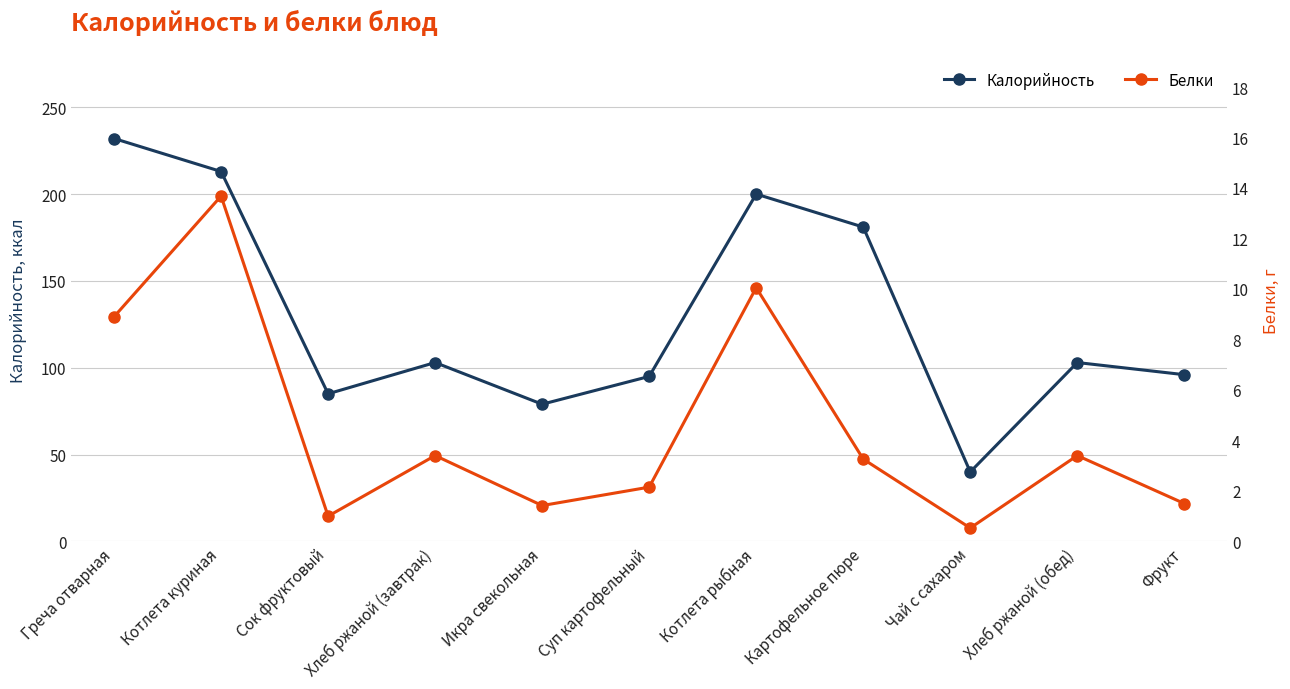

What is the value of the Белки point at the 4th from the left?

3.4